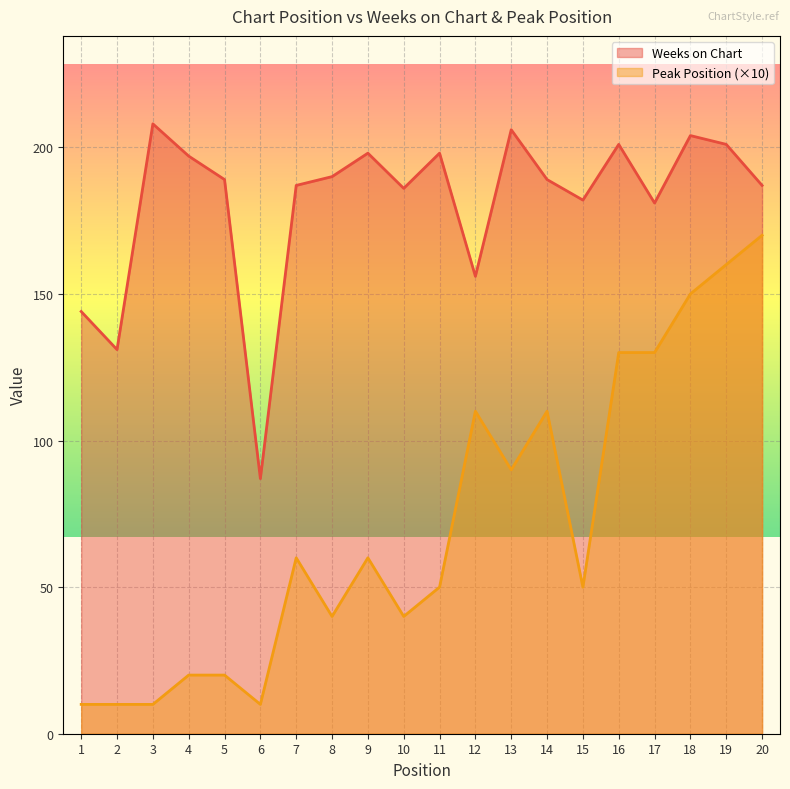

What is the value of the Peak Position point at the 10th from the left?

40